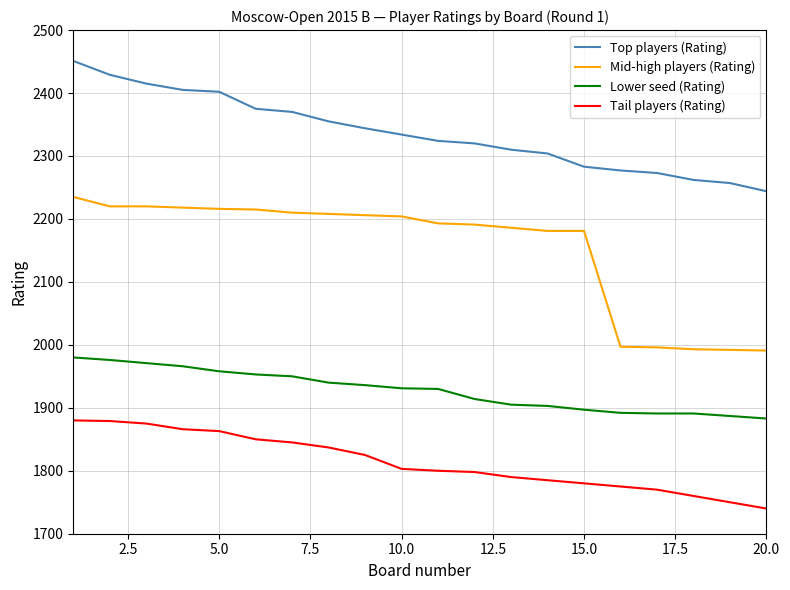

Which series has the widest spread of values?

Mid-high players (Rating)